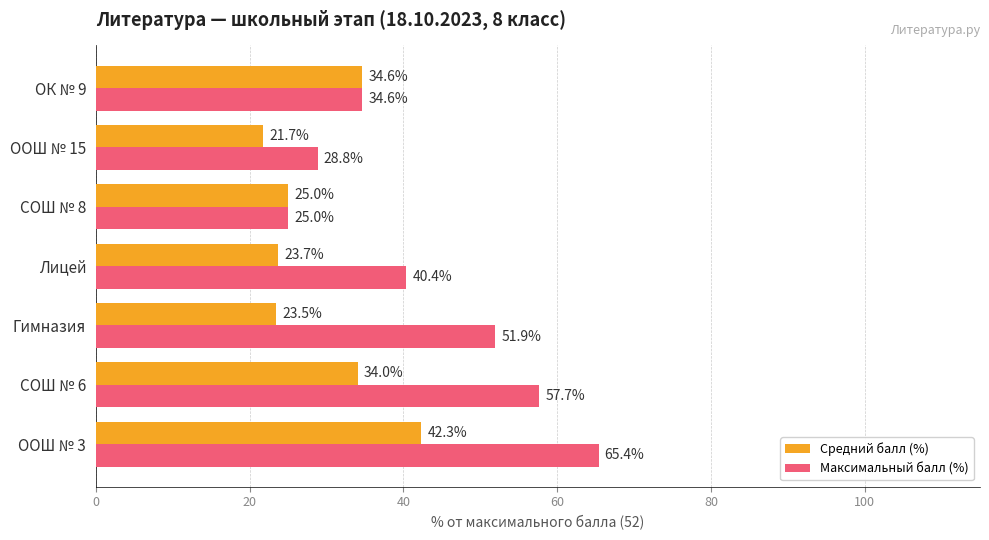

Which series has the largest range (max minus min)?

Максимальный балл (%)